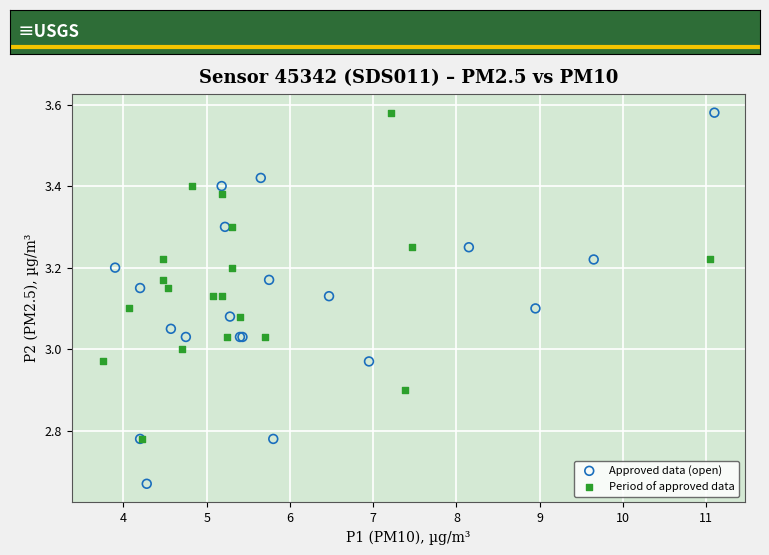

Which series contains the lowest Y value?

Approved data (open)